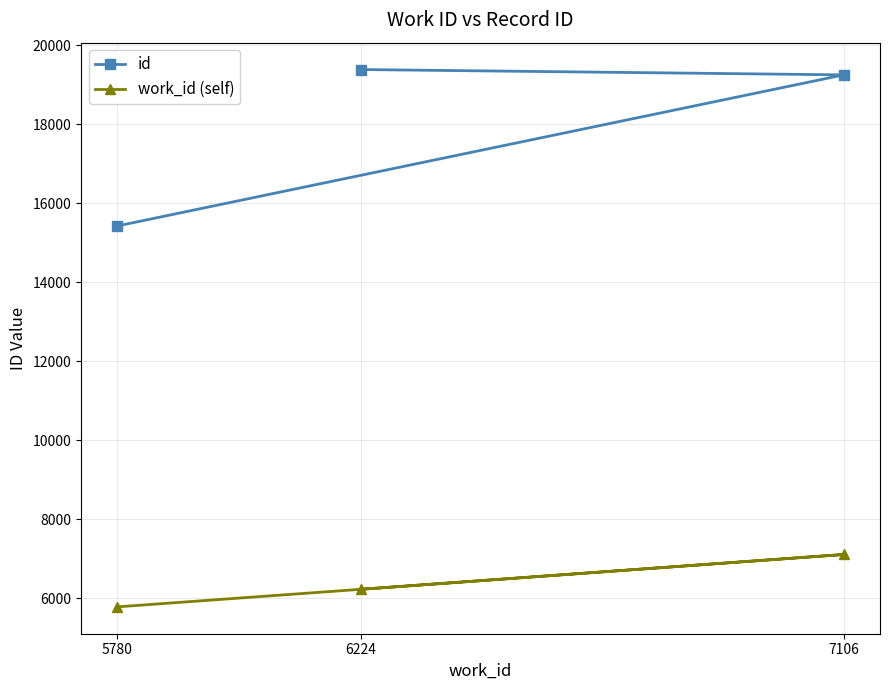

How many data points in id are less than 19251?

1